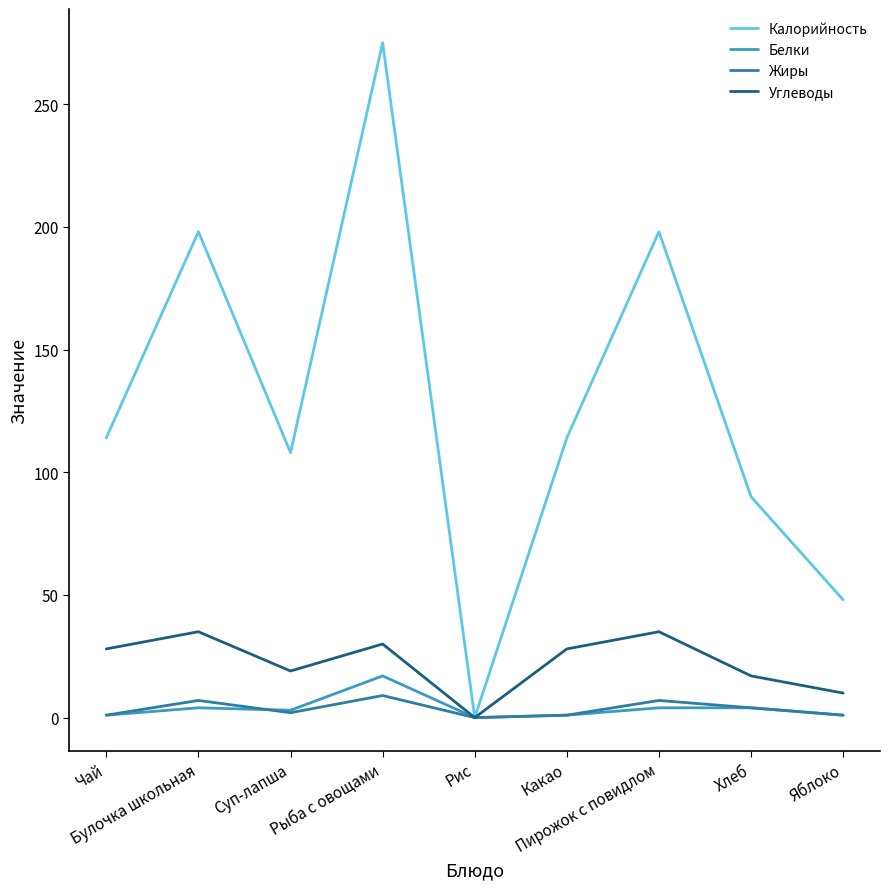

Which series has the widest spread of values?

Калорийность